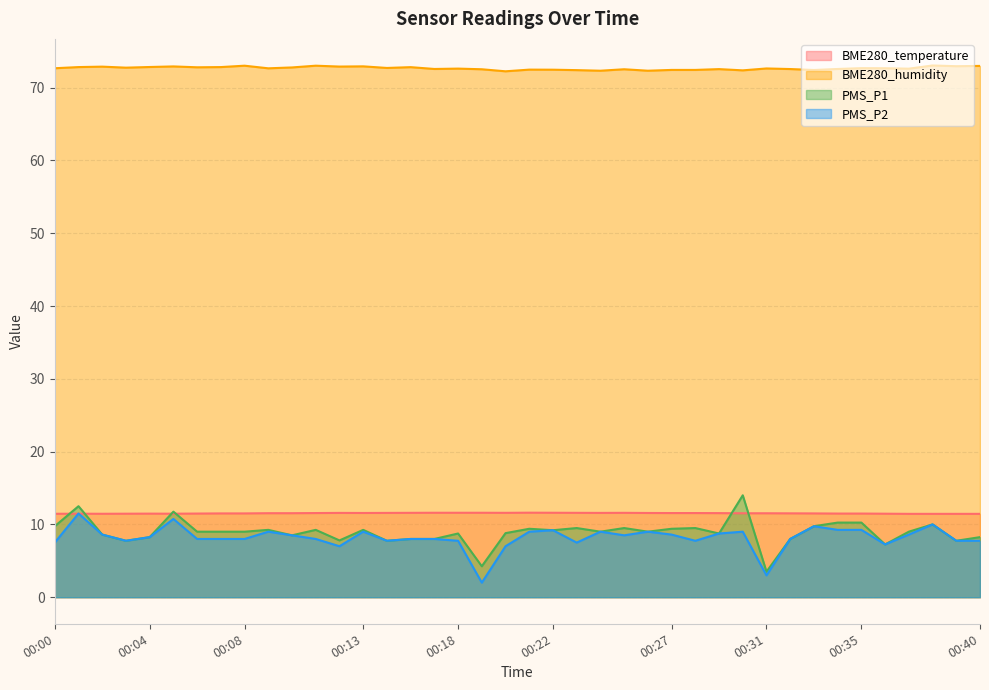

What is the maximum value for PMS_P2?

11.5